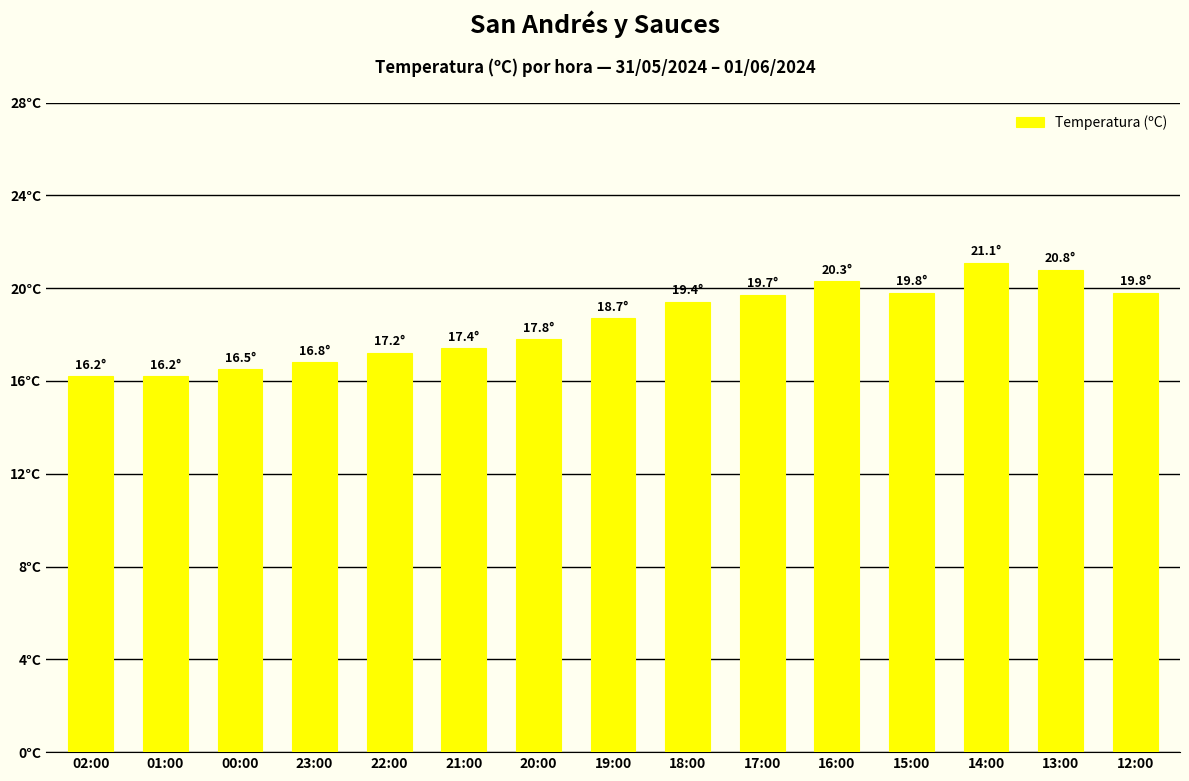

Are the bars horizontal?

No